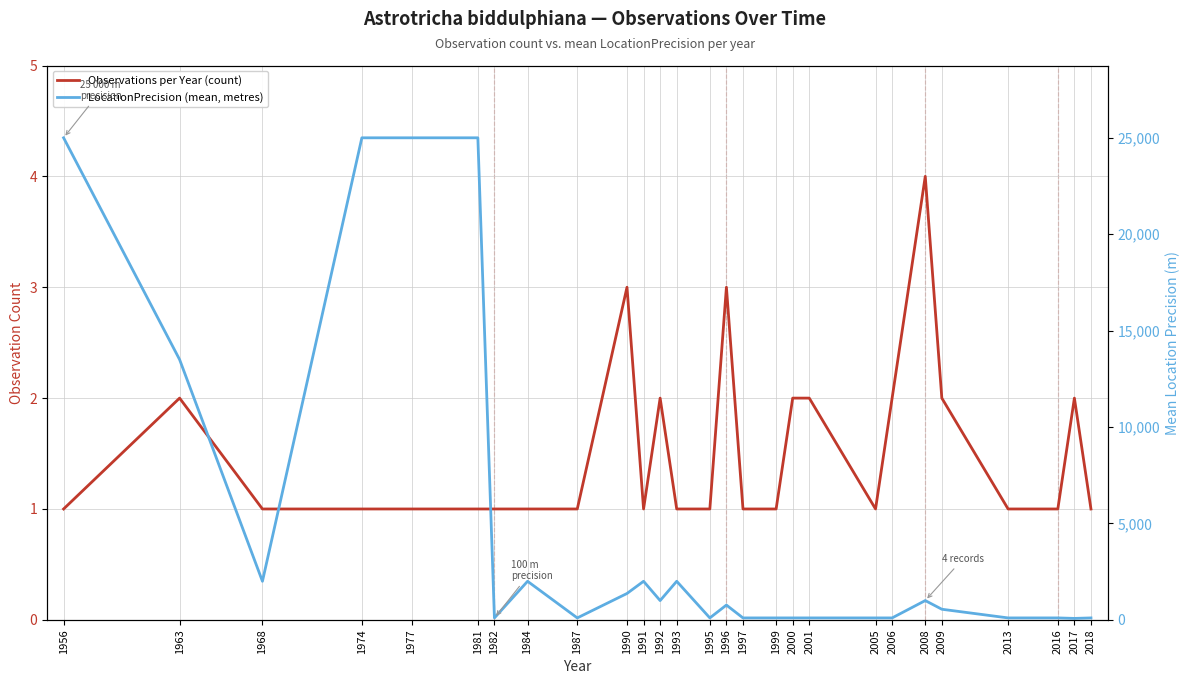

What is the difference between the highest and lowest values at 1990?

1364